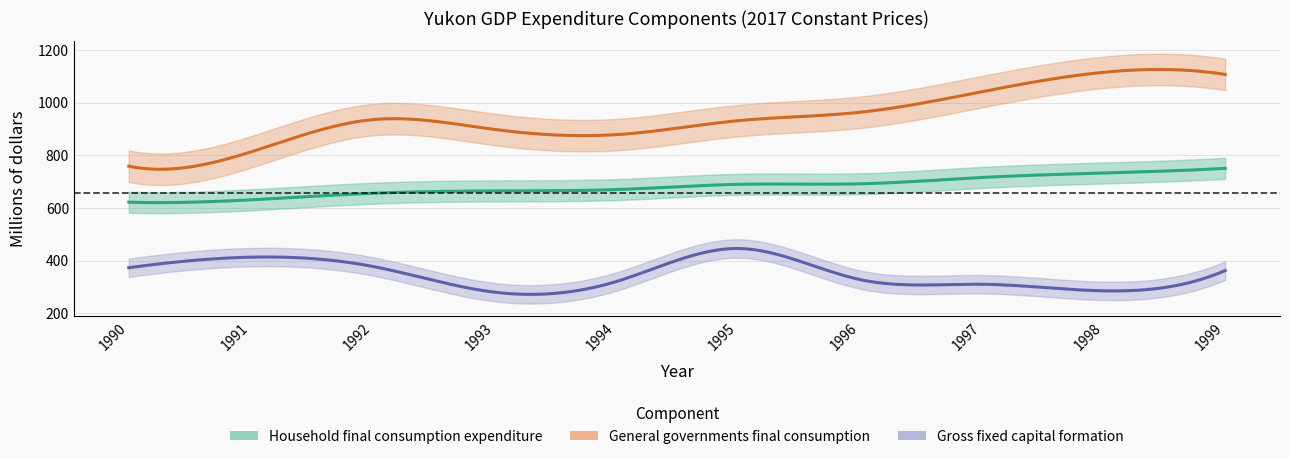

What is the value of the Gross fixed capital formation point at the 3rd from the left?

378